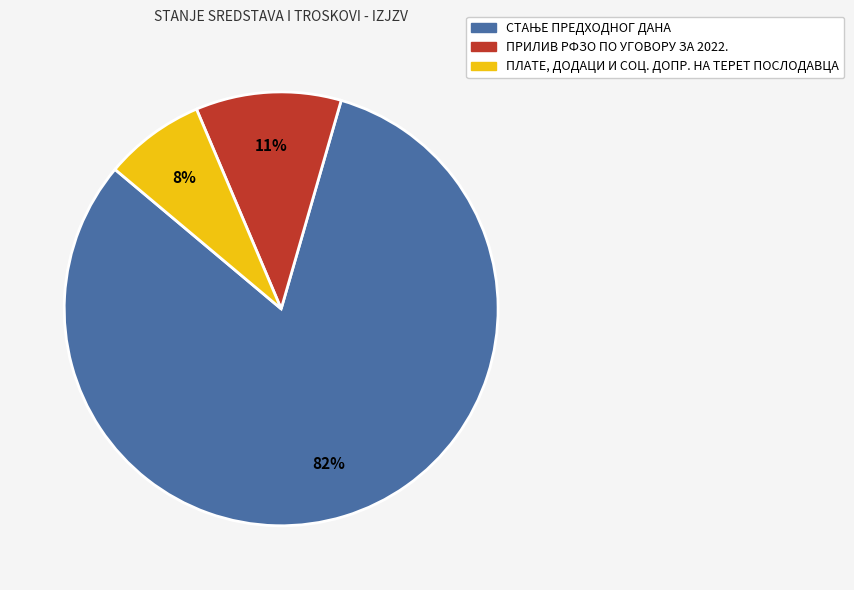

To the nearest percent, what percentage of the pie is ПРИЛИВ РФЗО ПО УГОВОРУ ЗА 2022.?

11%